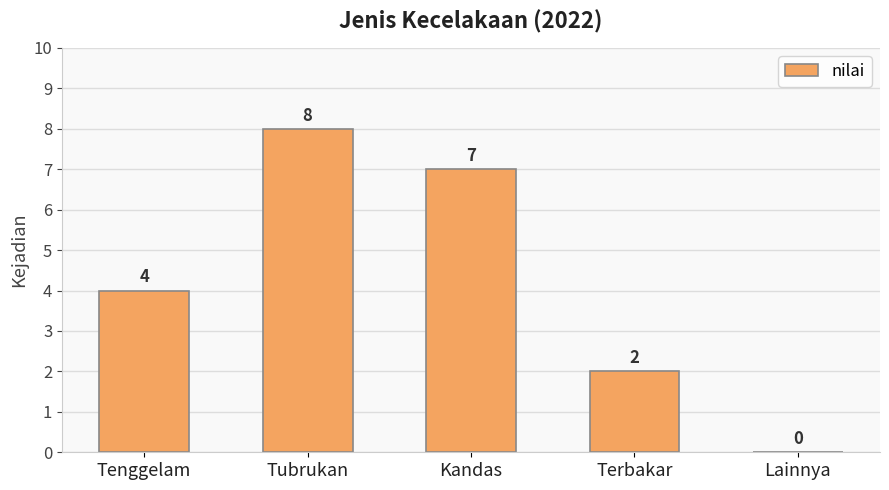

What value does the data have at Kandas?

7